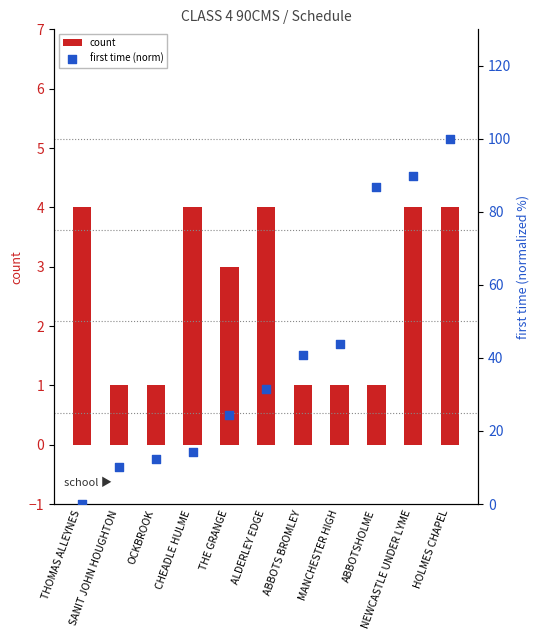

What is the total value across all series at ALDERLEY EDGE?

35.6